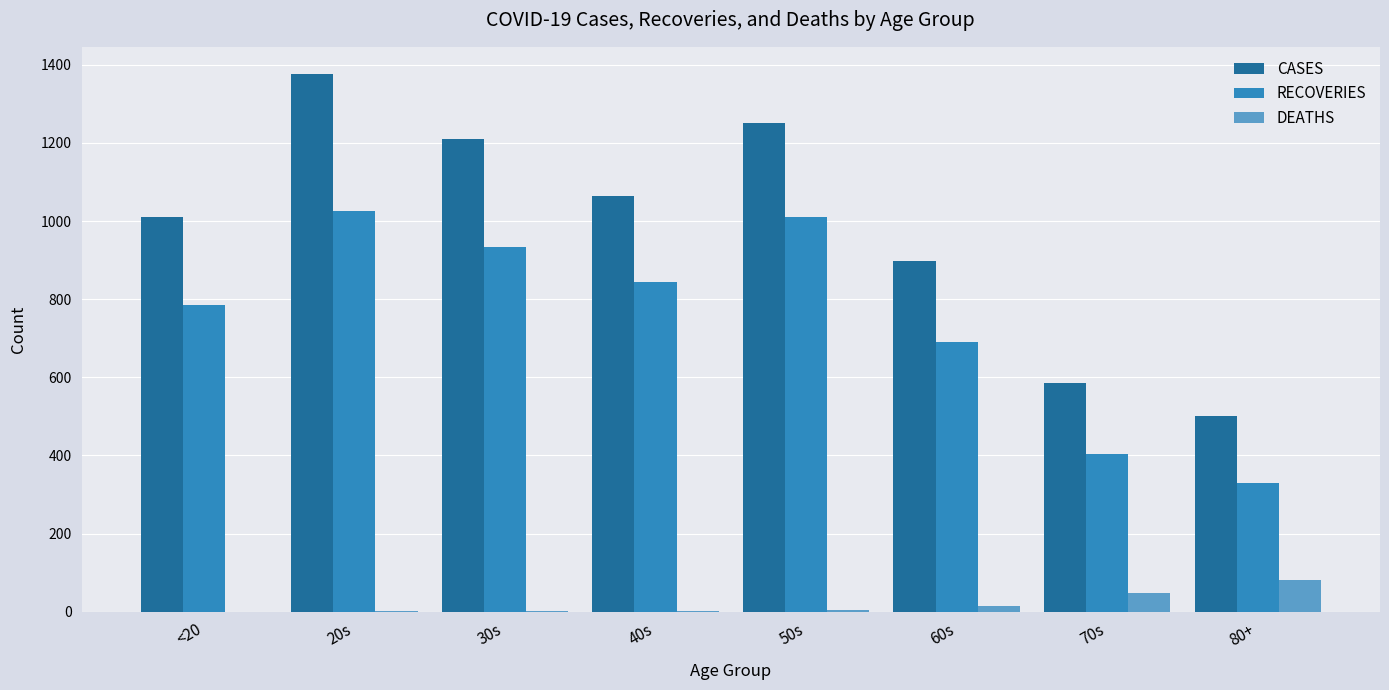

Which series has the largest total across all categories?

CASES